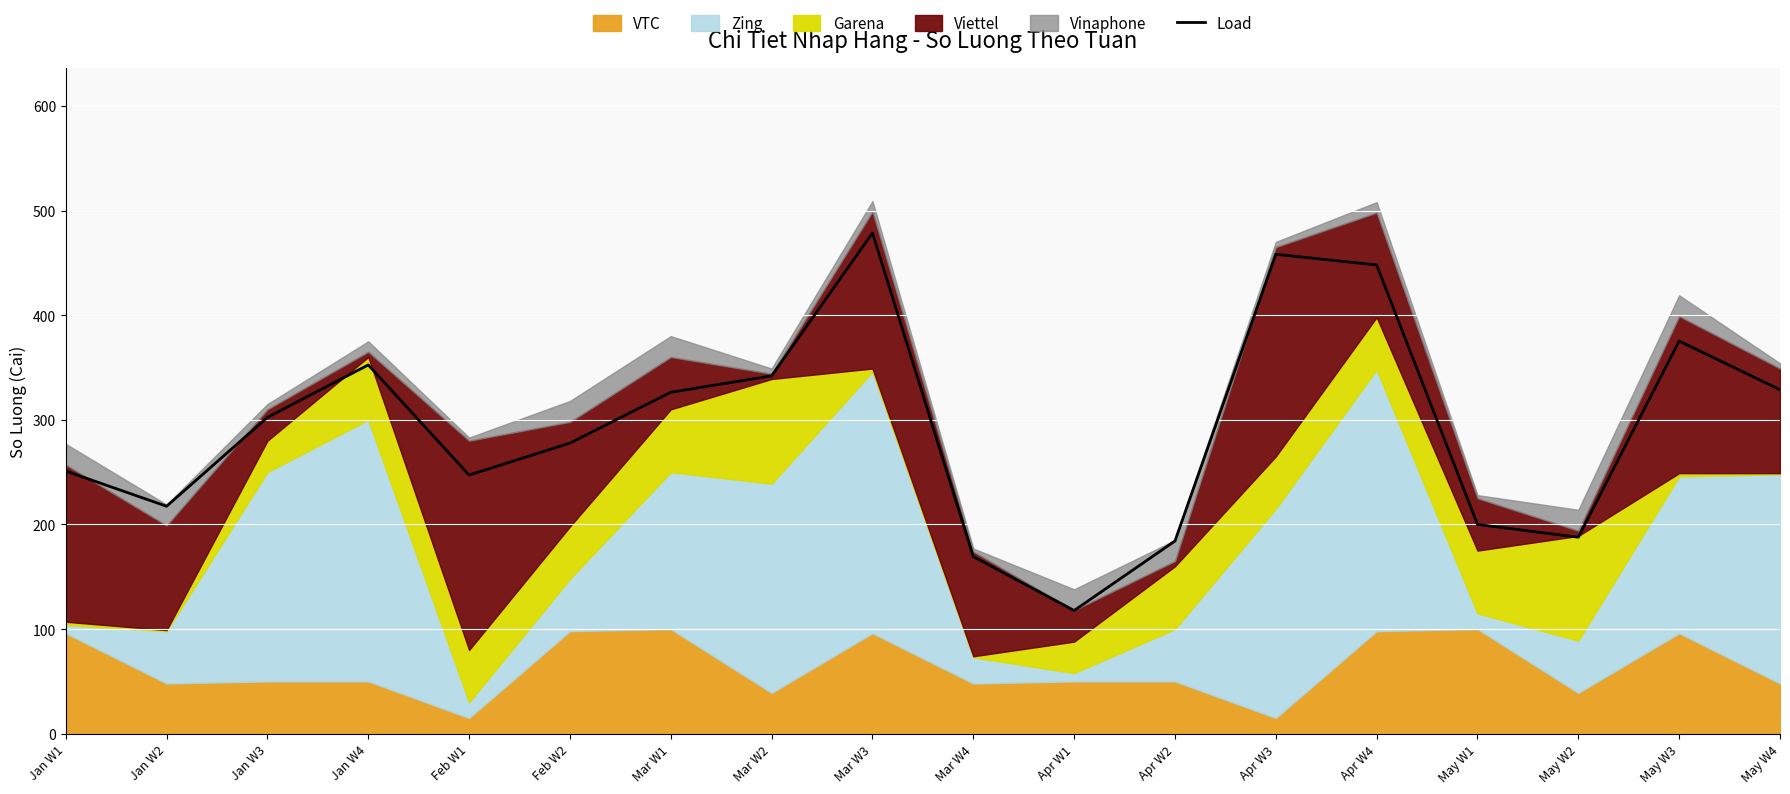

What is the sum of the values at Mar W3 and Jan W1?

729.6